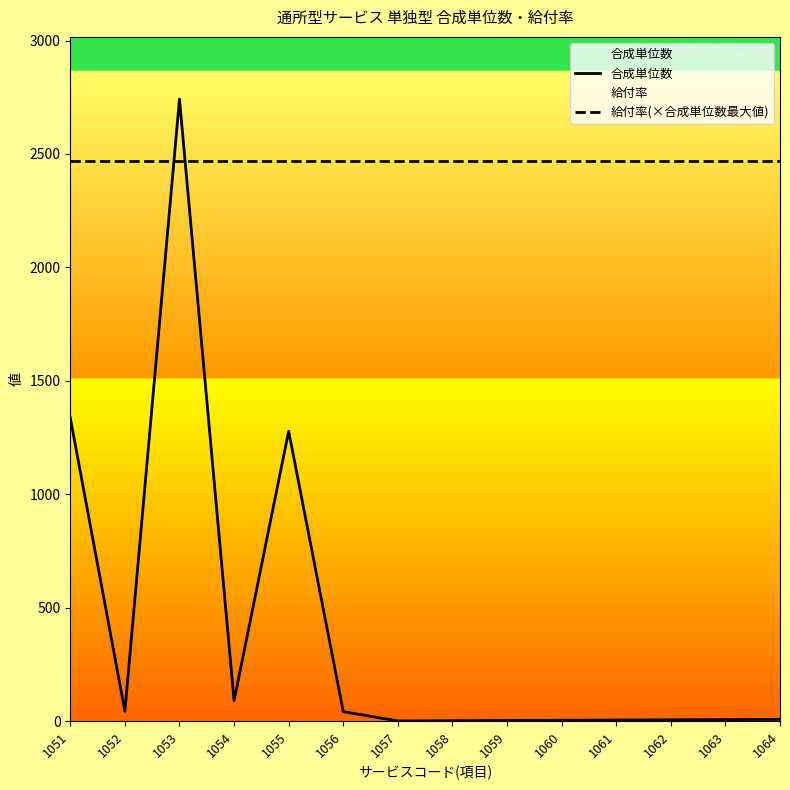

What is the value of the 給付率(×合成単位数最大値) point at the 14th from the left?

2467.8